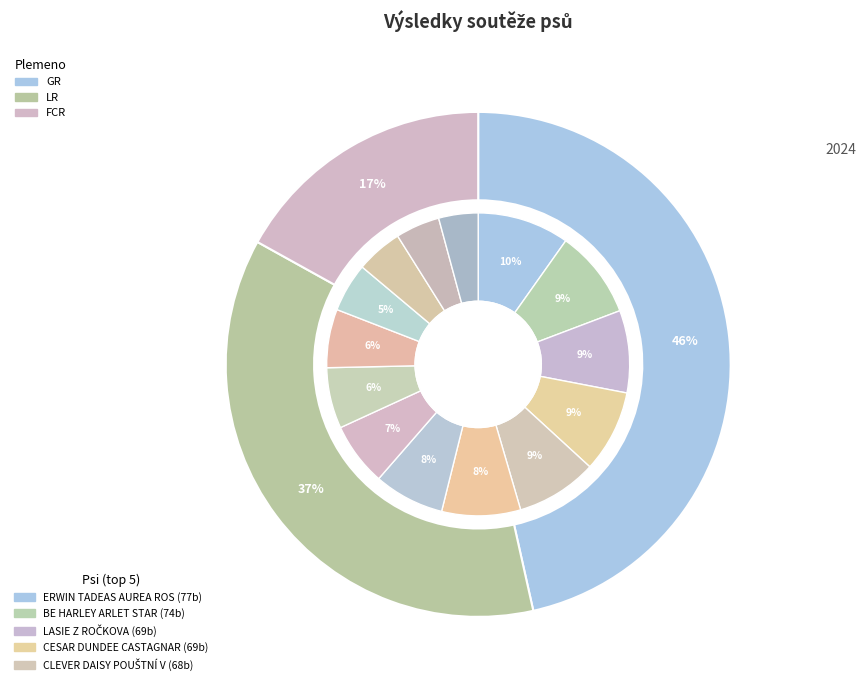

To the nearest percent, what portion does ERWIN TADEAS AUREA ROSA represent?

10%